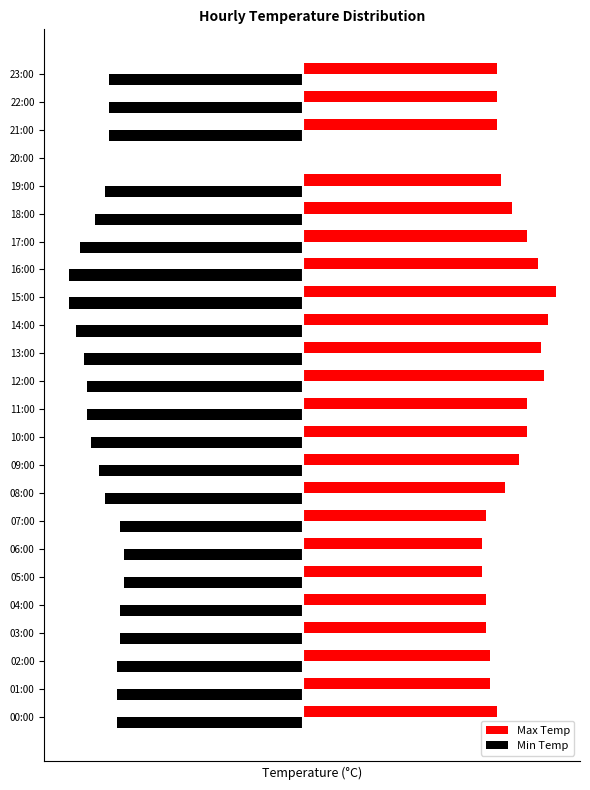

What are all the series names shown in the legend?

Max Temp, Min Temp